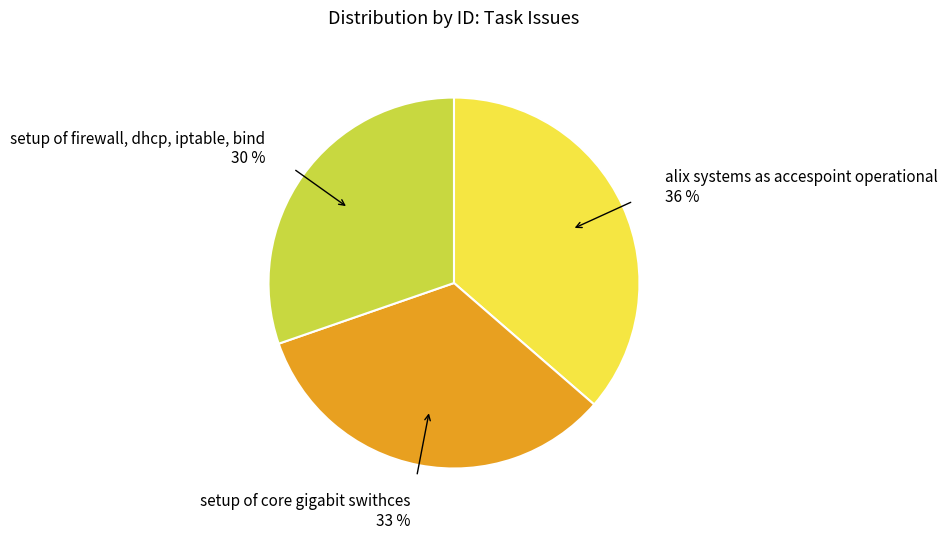

Is there any slice that represents more than half of the pie?

No